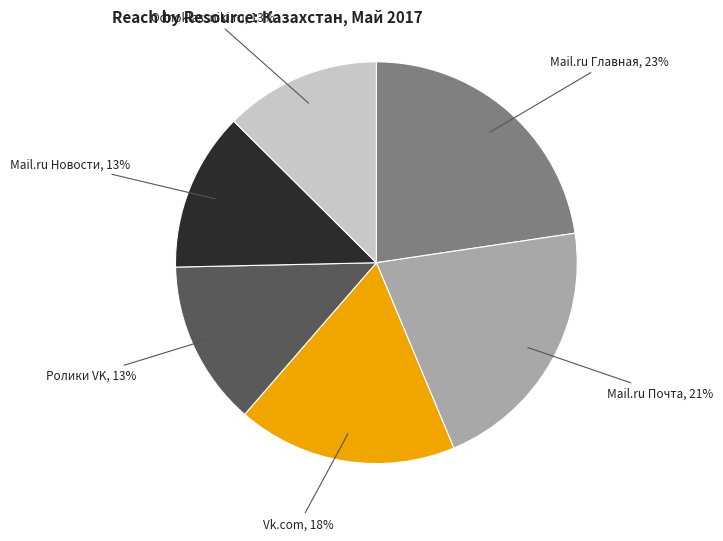

To the nearest percent, what is the difference between the largest and smallest slice percentages?

10%